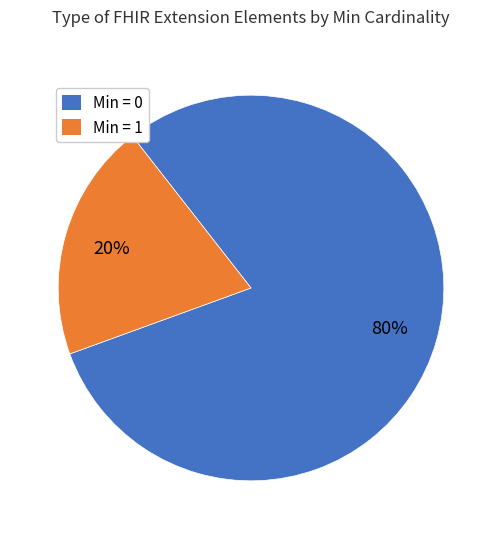

Is there a majority slice in this chart?

Yes